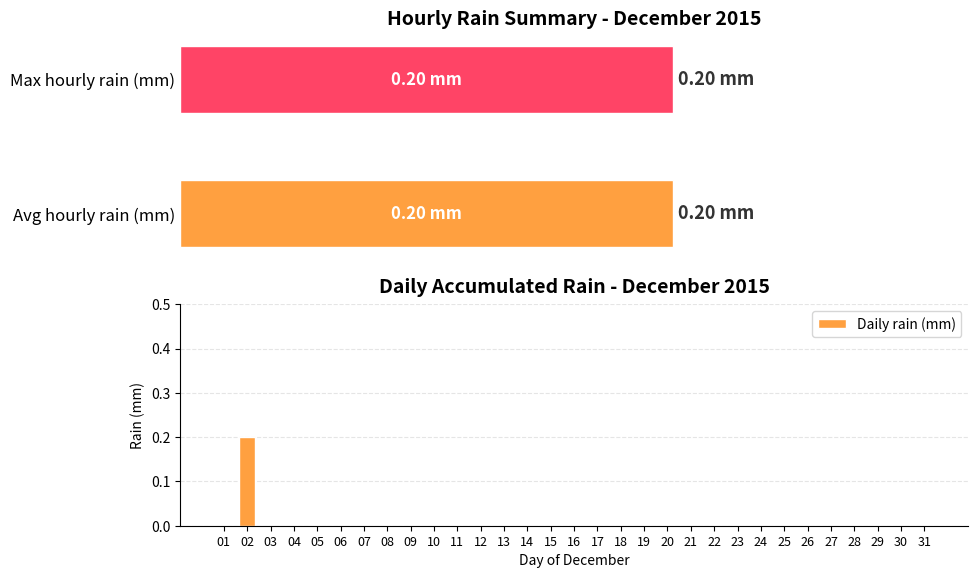

Reading left to right, what are all the values shown in this chart?

0.0	0.2	0.0	0.0	0.0	0.0	0.0	0.0	0.0	0.0	0.0	0.0	0.0	0.0	0.0	0.0	0.0	0.0	0.0	0.0	0.0	0.0	0.0	0.0	0.0	0.0	0.0	0.0	0.0	0.0	0.0